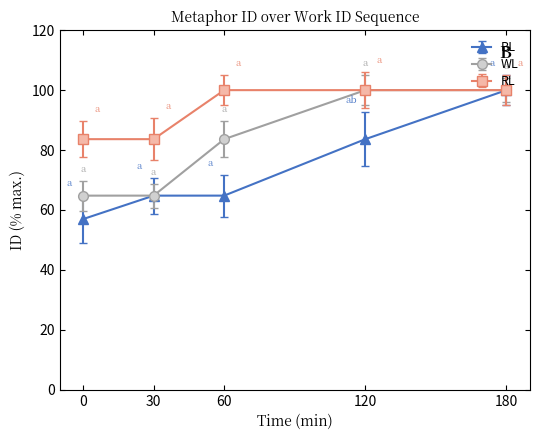

How many data points does each series have?

5